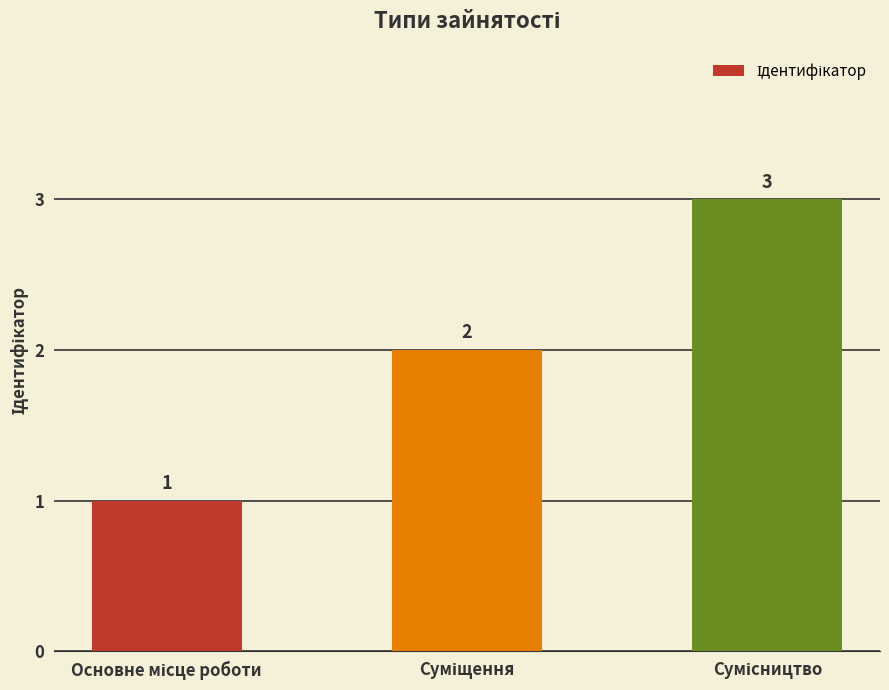

What is the difference between the second highest and minimum values?

1